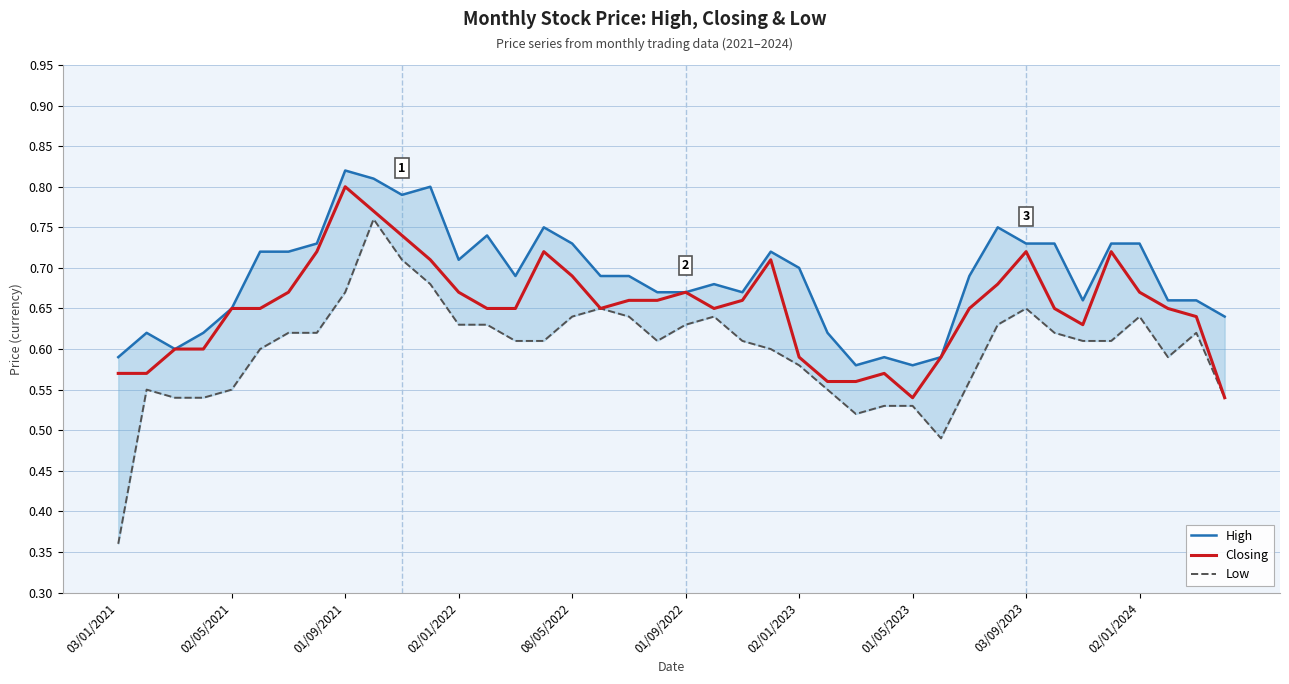

List the series in order of their overall mean, lowest first.

Low, Closing, High